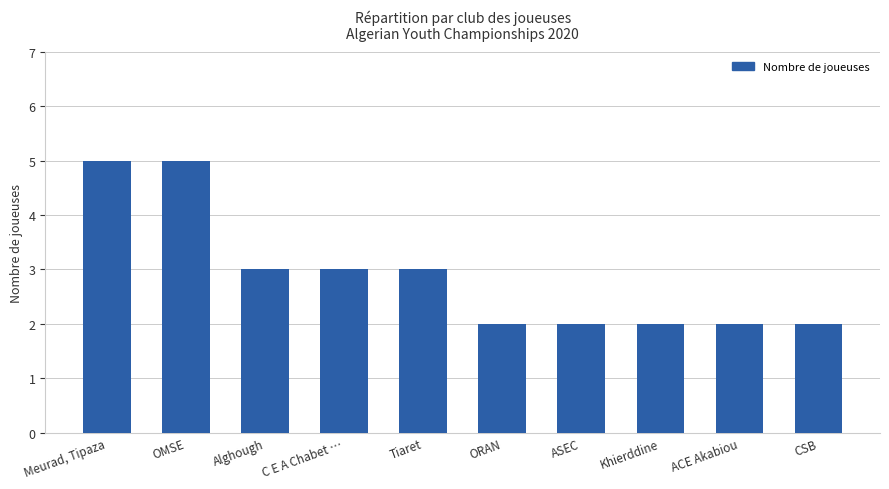

Is it true that the value at ASEC is 2?

True